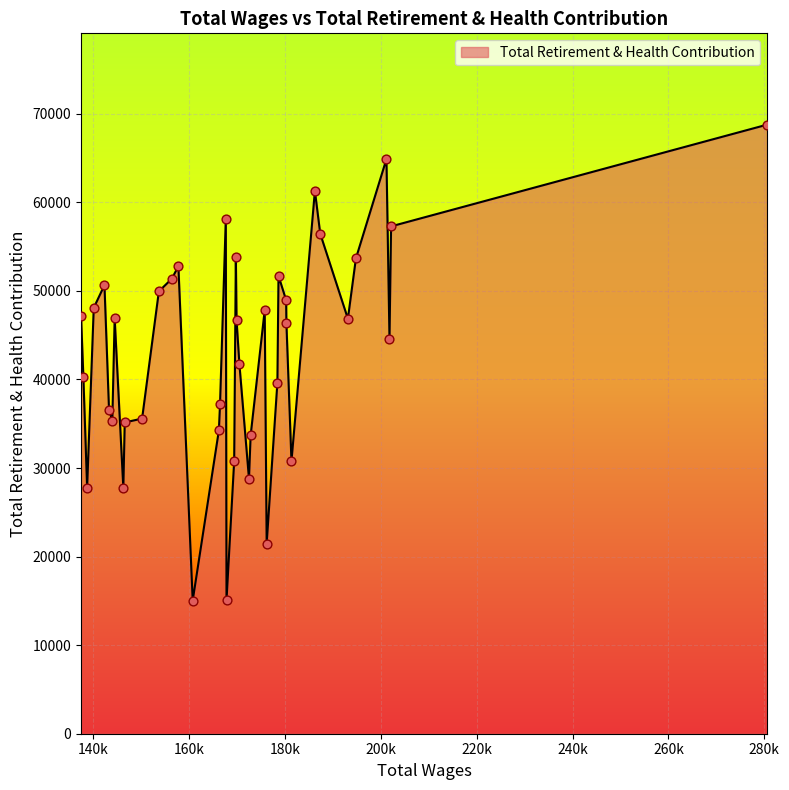

What is the maximum value shown in the chart?

68768